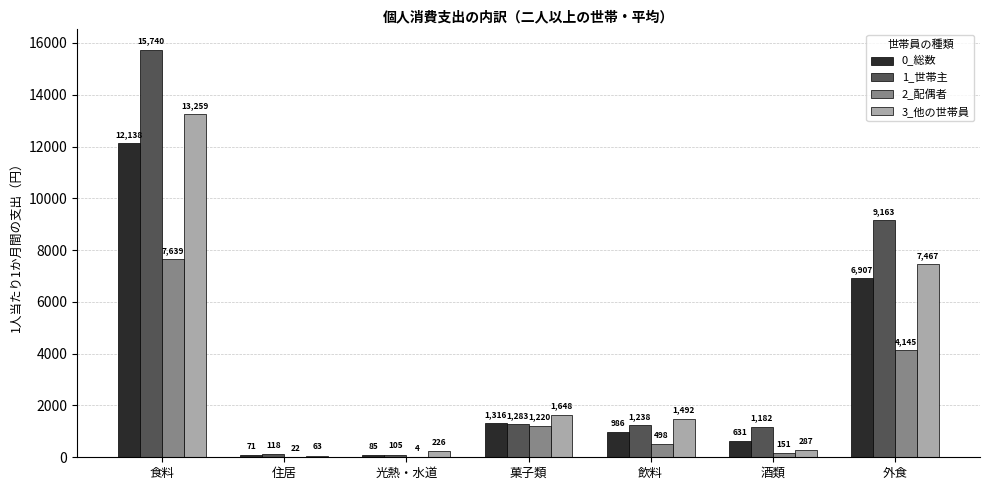

The 1_世帯主 series shows 601 at 飲料. True or false?

False